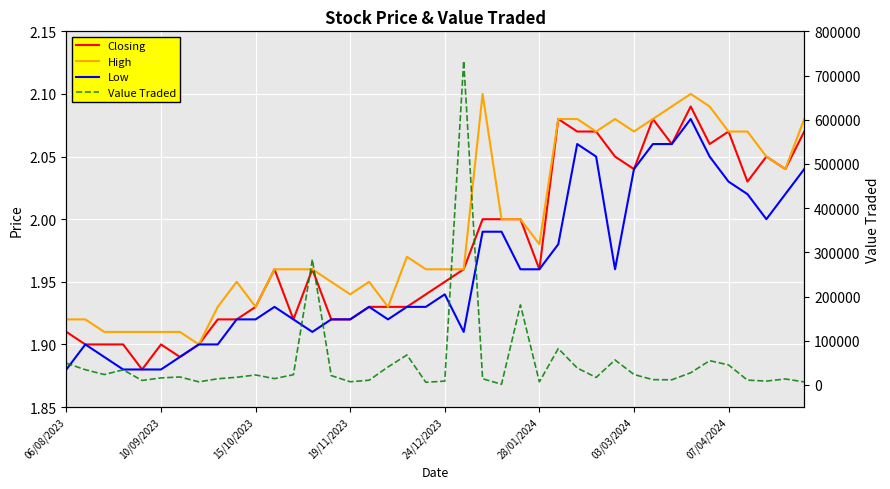

At 24, list the series in order from largest to smallest.

Value Traded, Closing, High, Low